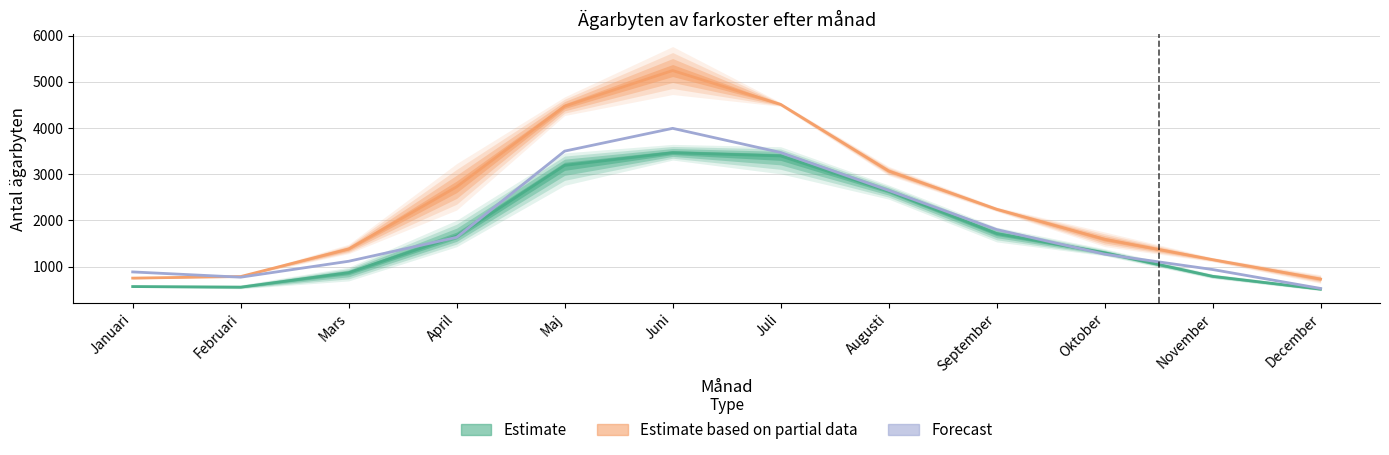

Rank the series by their maximum value, from lowest to highest.

Estimate, Forecast, Estimate based on partial data